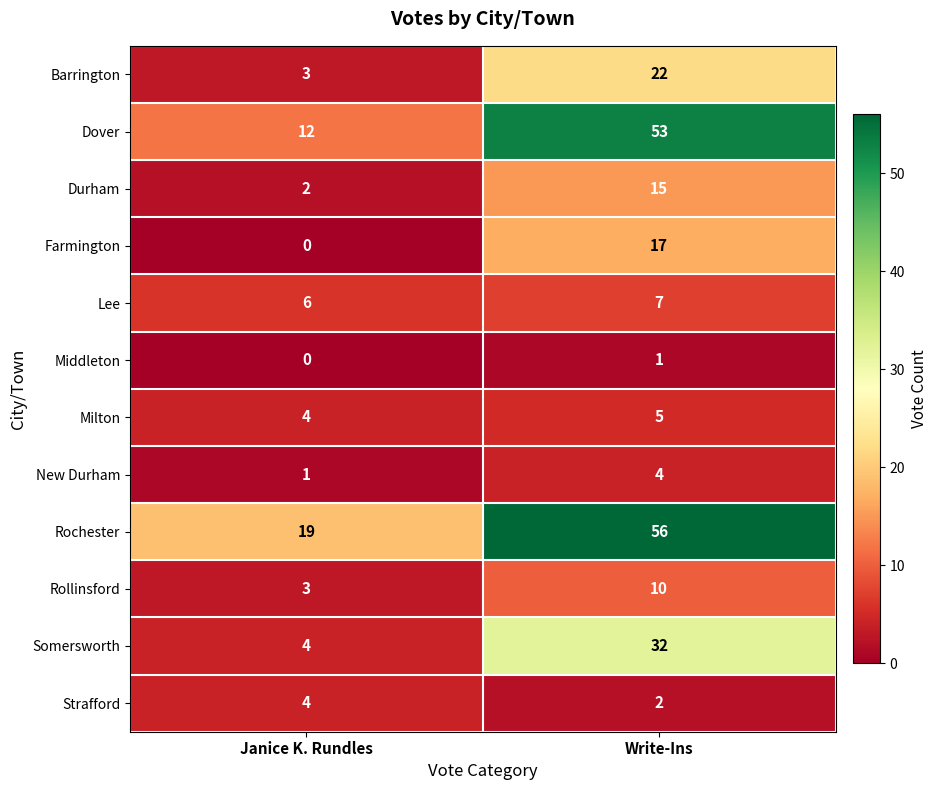

At which category is the sum across all series the highest?

Write-Ins